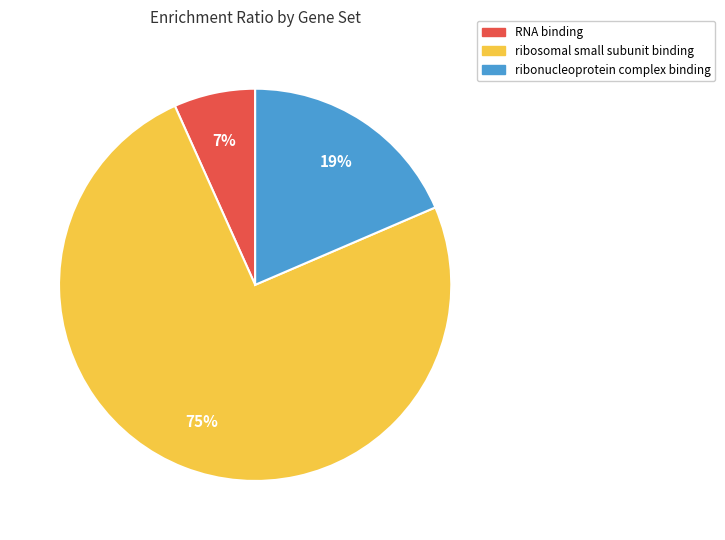

Count the number of slices in the pie.

3